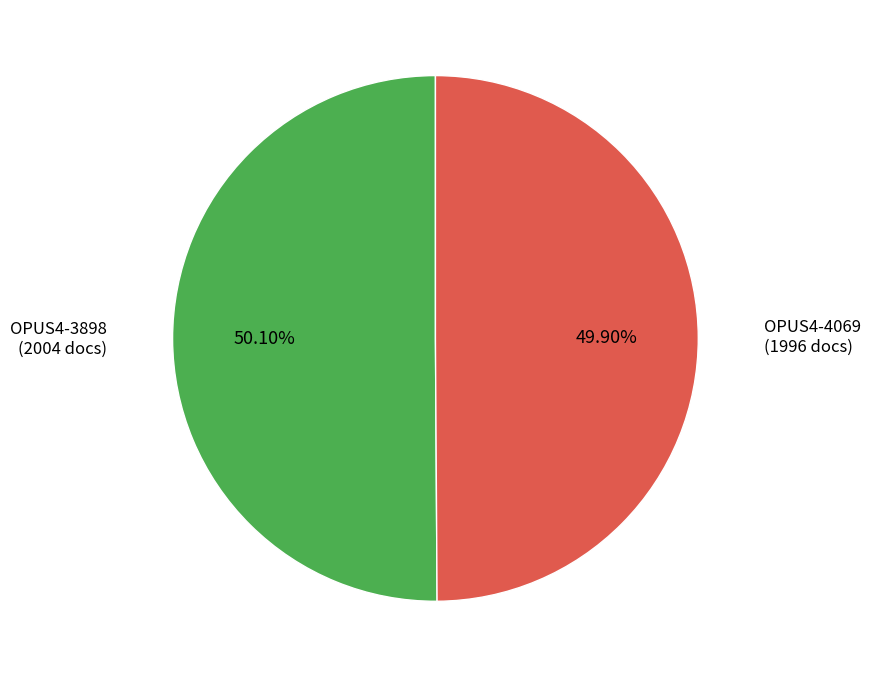

Does any single category account for the majority?

Yes